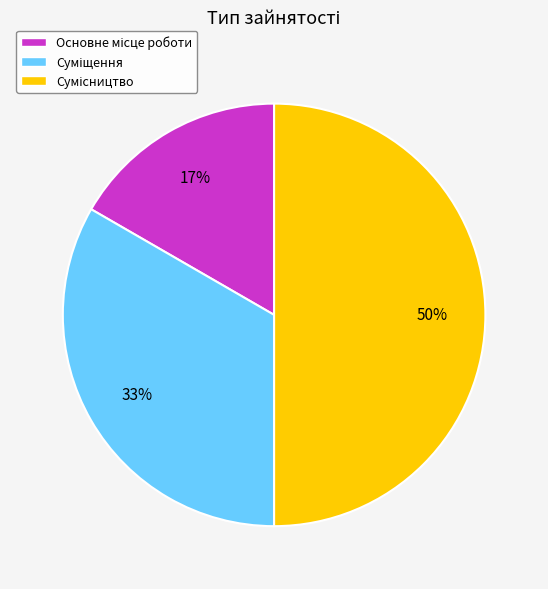

To the nearest percent, what is the difference between the largest and smallest slice percentages?

33%